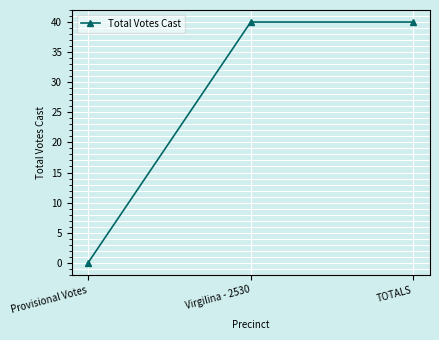

At which category does the chart reach its minimum across all series?

Provisional Votes